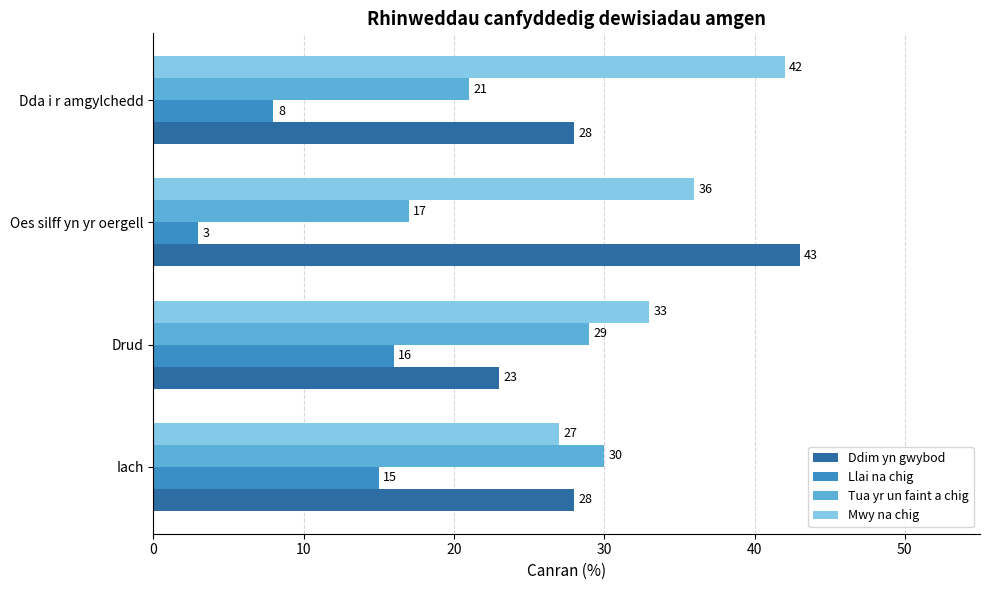

Count the Mwy na chig values in the range 33 to 42.

3